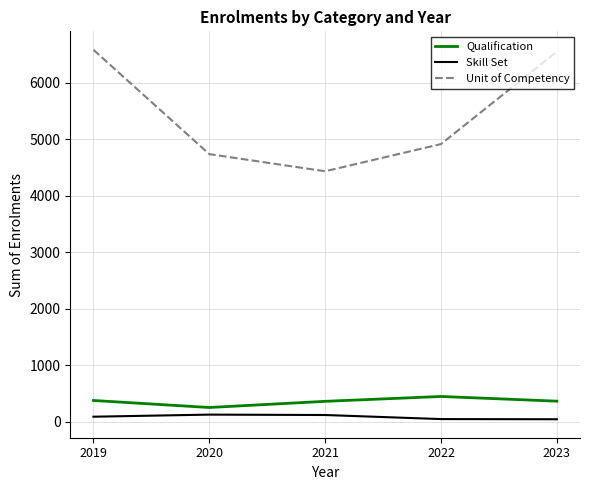

What is the greatest value displayed?

6581